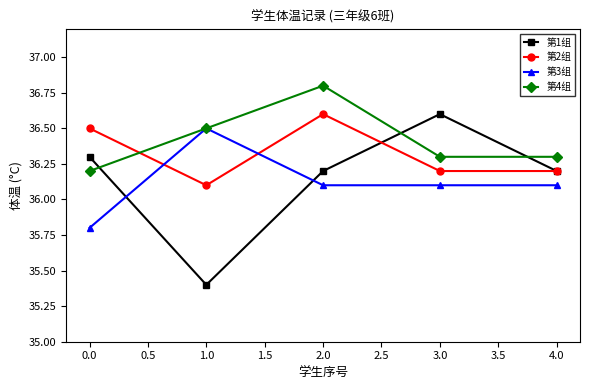

Reading left to right, transcribe all the data shown in this chart.

第1组: 36.3	35.4	36.2	36.6	36.2
第2组: 36.5	36.1	36.6	36.2	36.2
第3组: 35.8	36.5	36.1	36.1	36.1
第4组: 36.2	36.5	36.8	36.3	36.3